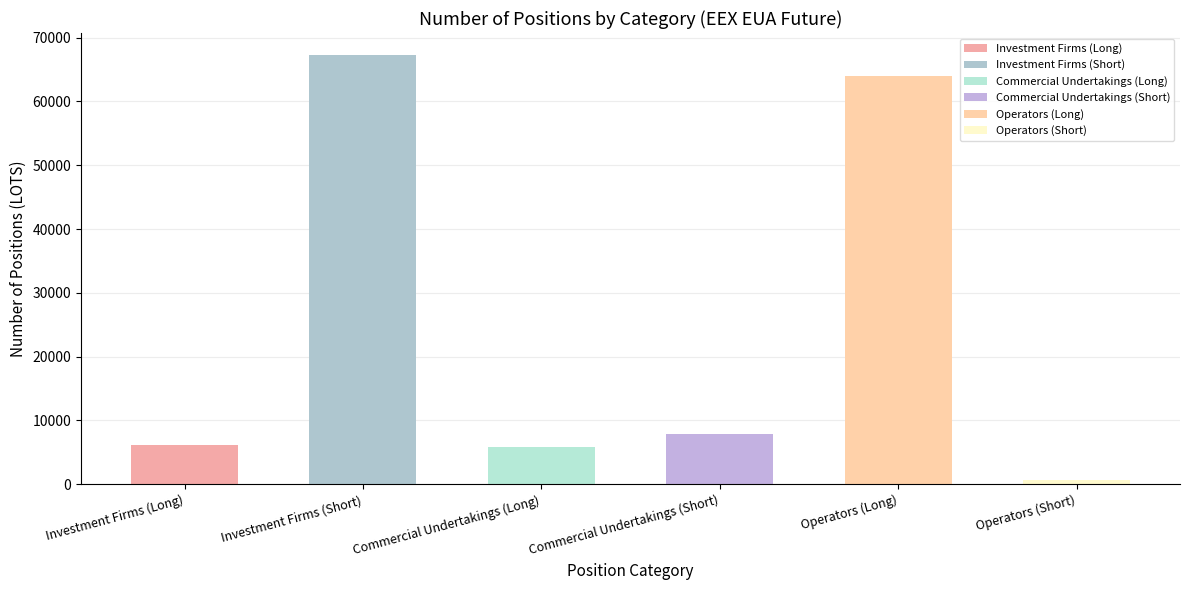

Between Operators (Long) and Operators (Short), which is larger?

Operators (Long)